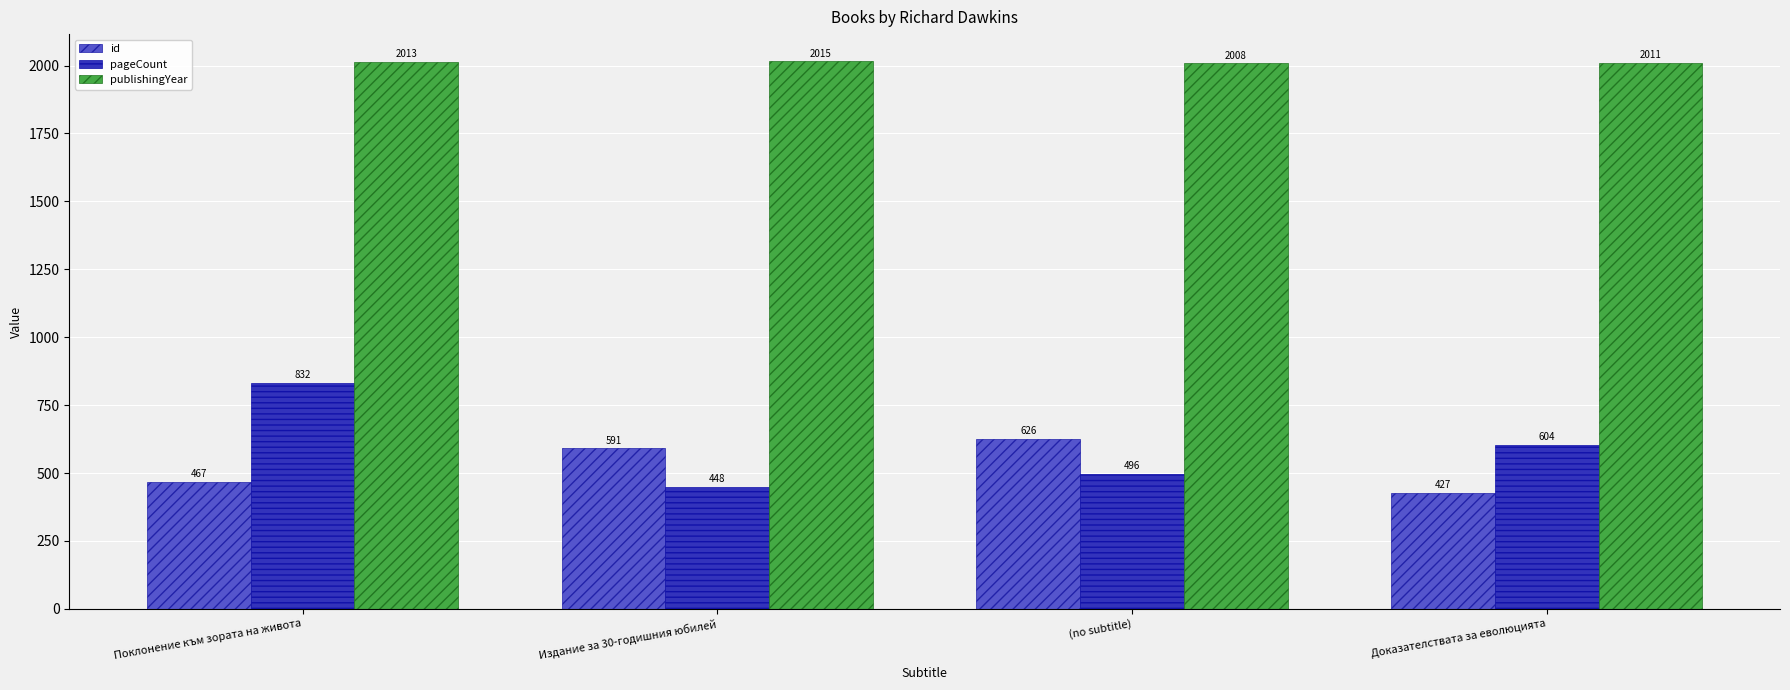

How many groups of bars are there?

4